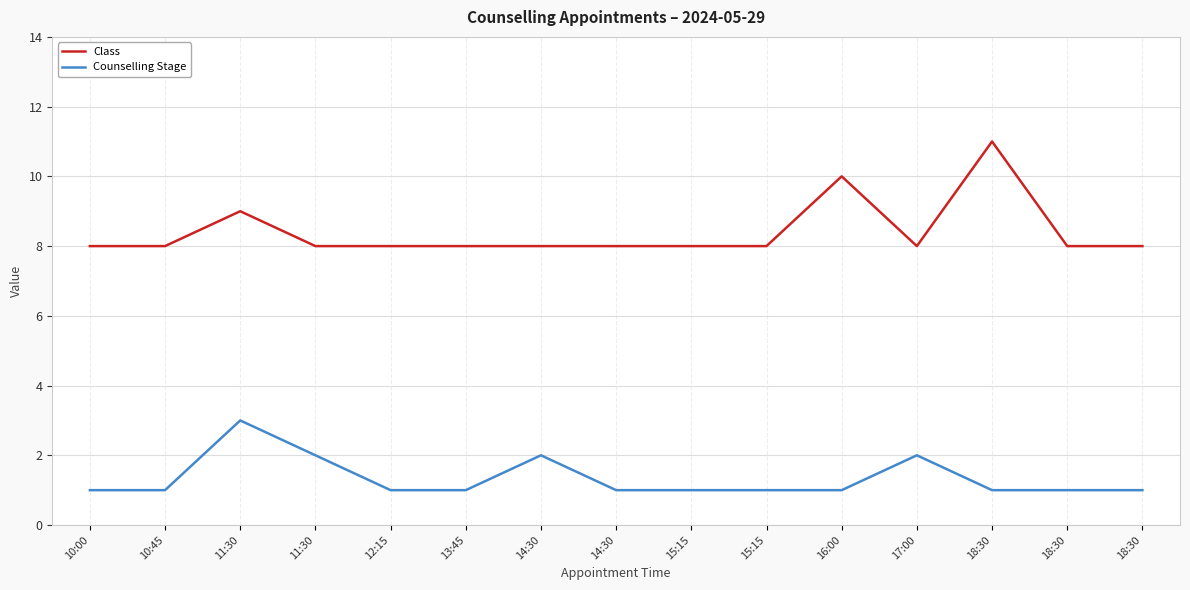

How many lines are shown in the chart?

2